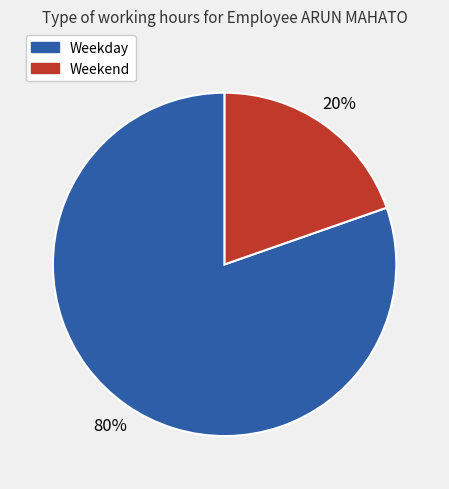

Is there any slice that represents more than half of the pie?

Yes